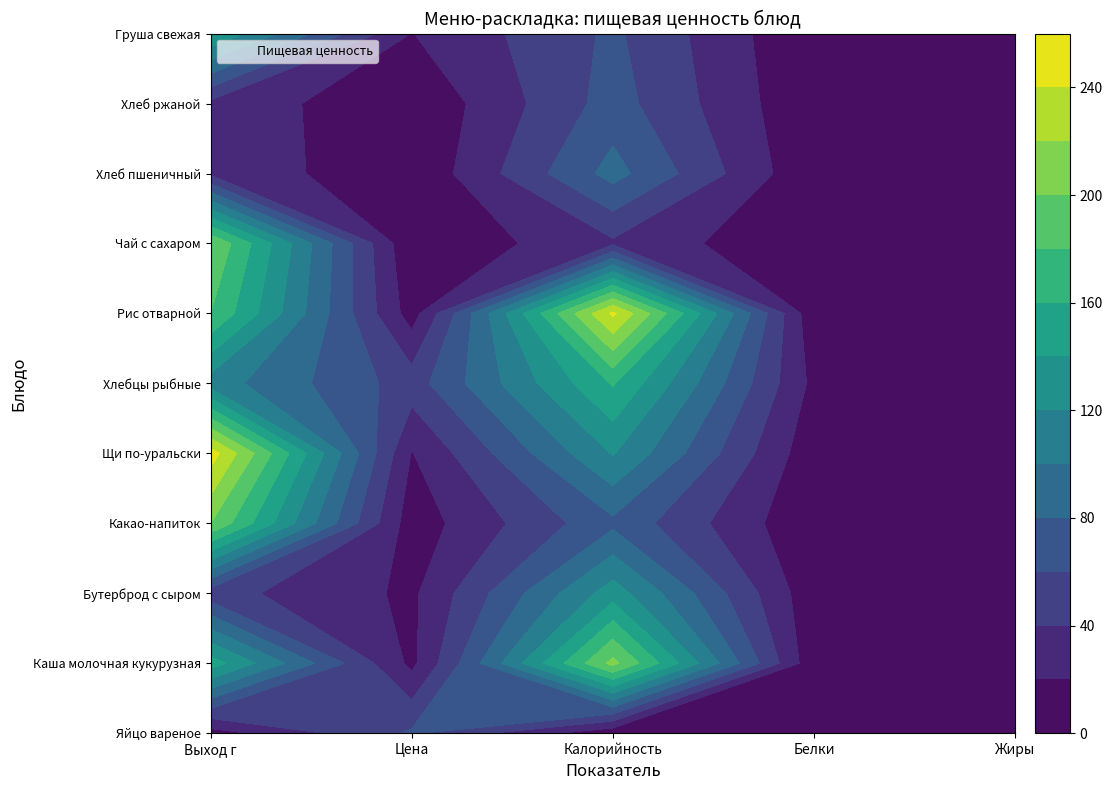

Which series has the widest spread of values?

Щи по-уральски